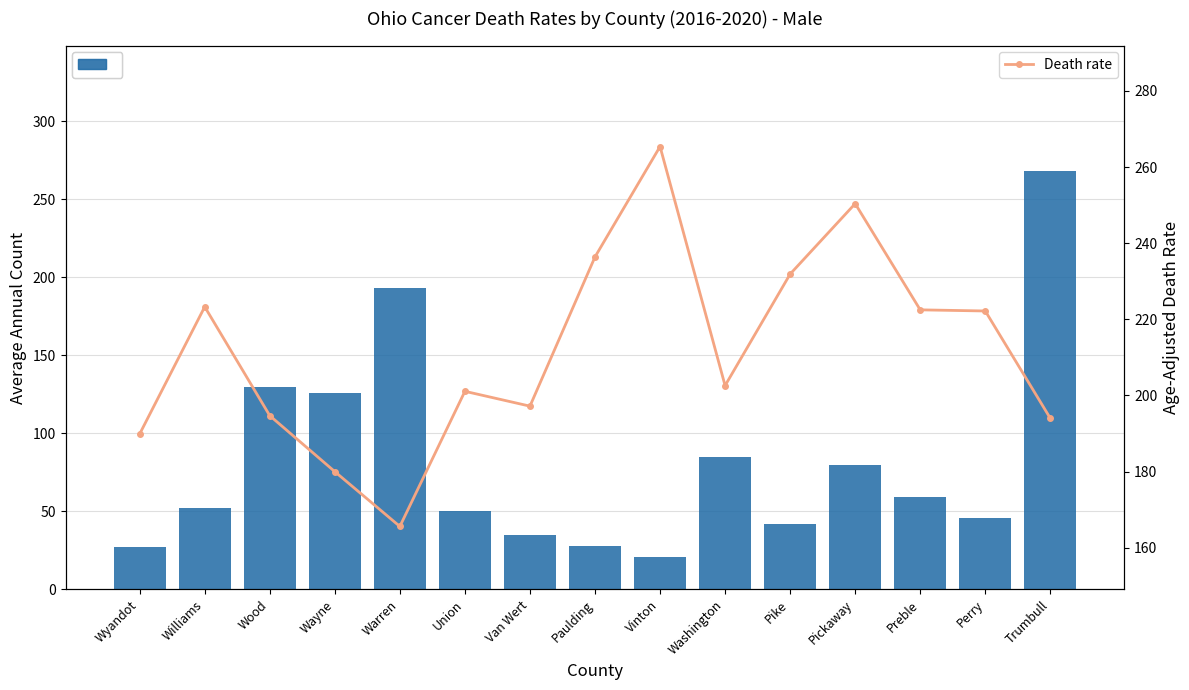

Are the bars horizontal?

No